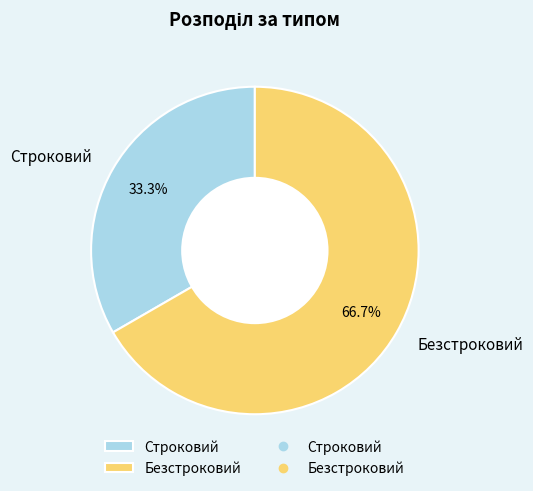

Which slice is the largest?

Безстроковий